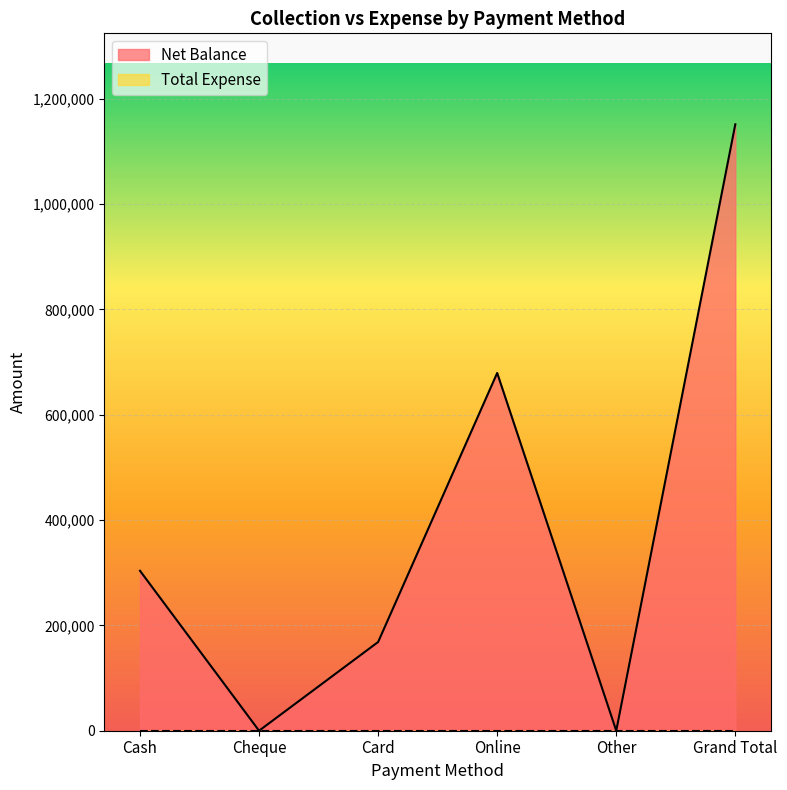

What is the greatest value displayed?

1151710